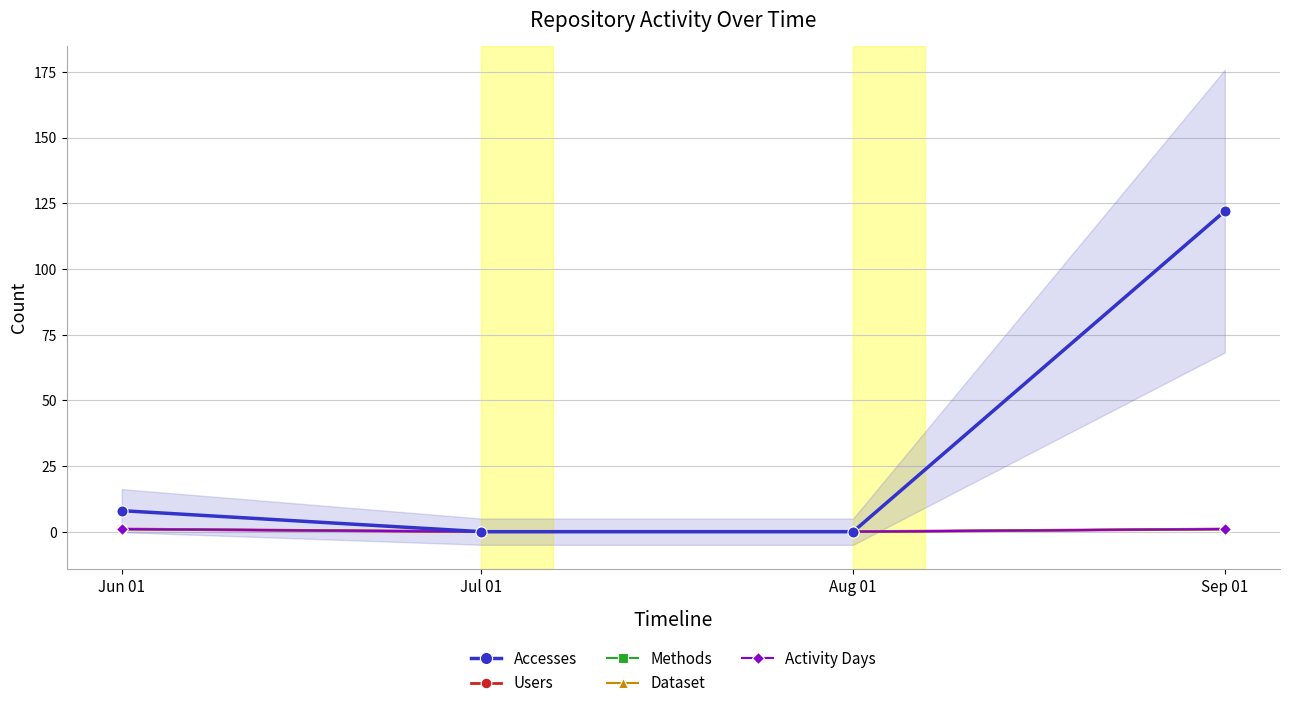

The value of Users at Jun 01 is 0. True or false?

False